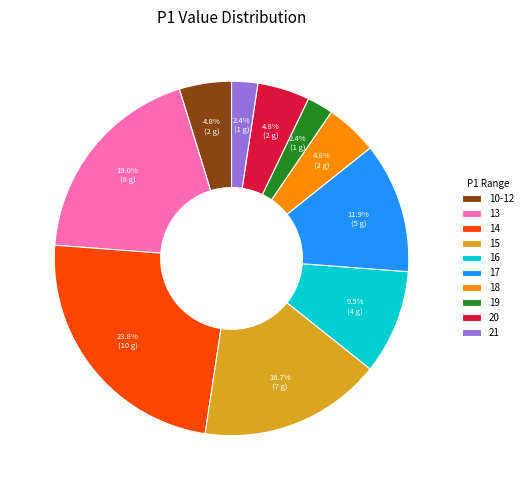

Is 14 the majority of the pie?

No